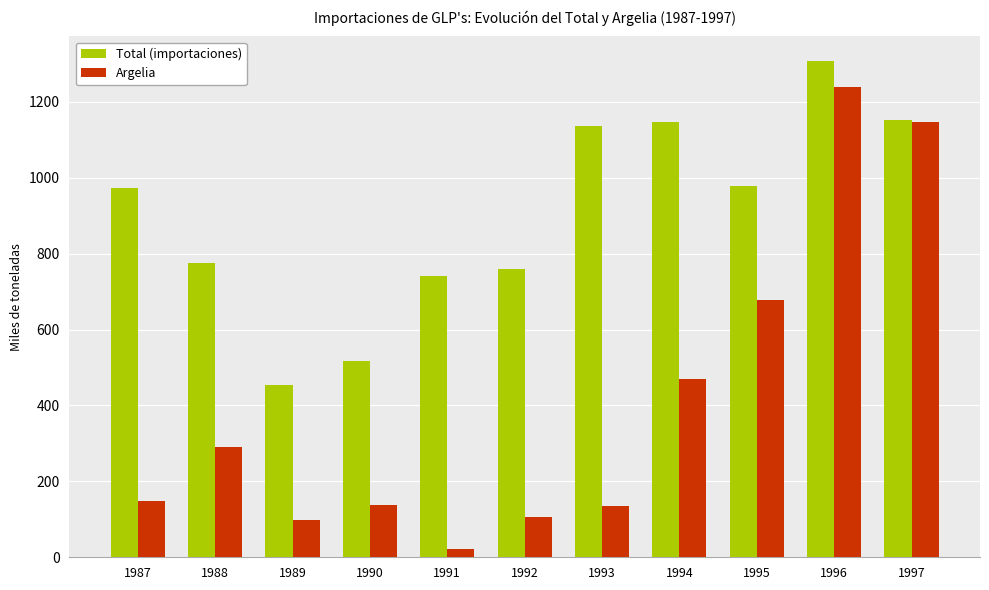

Are the bars grouped side by side (vs. stacked)?

Yes